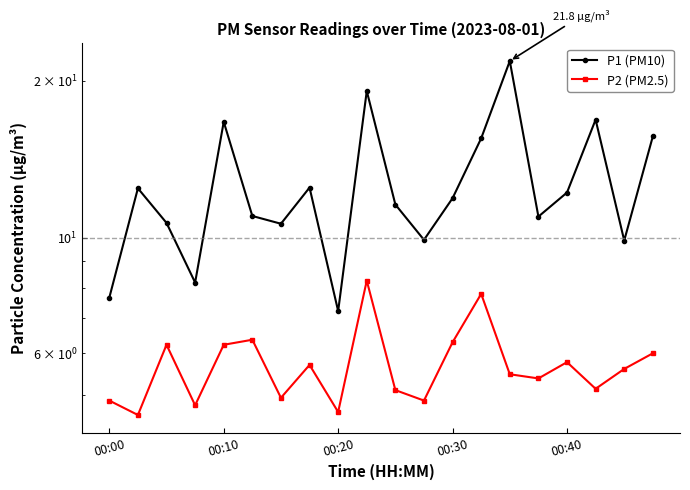

What is the value of the P2 (PM2.5) point at the 15th from the left?

5.5